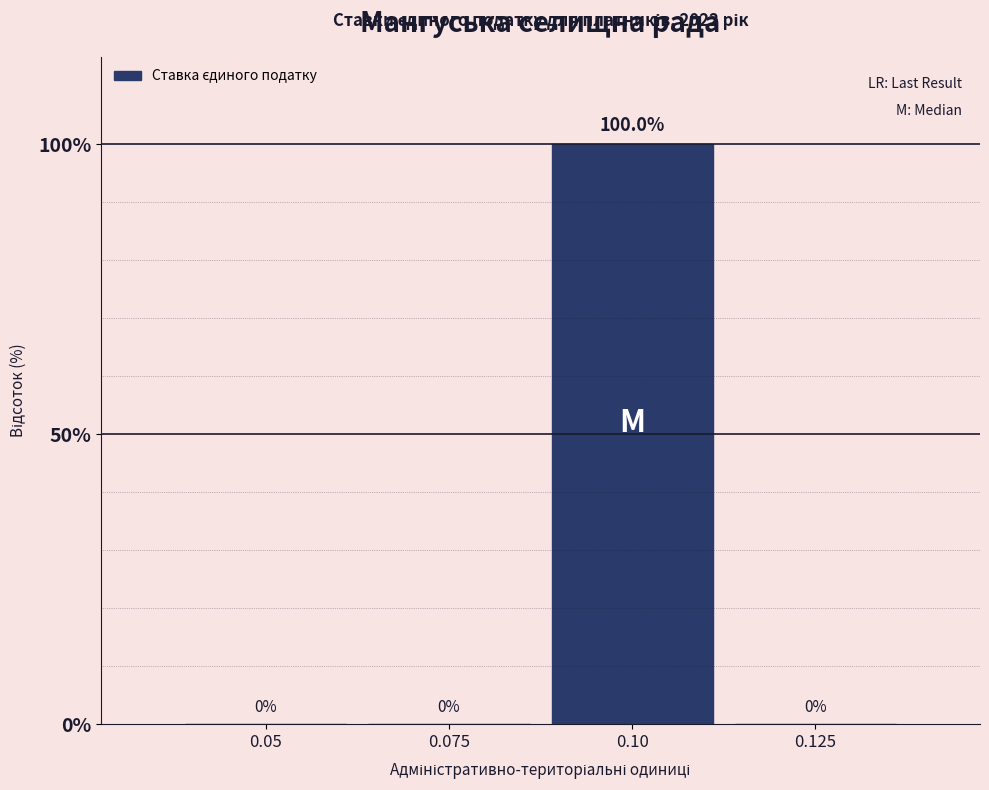

Reading right to left, list all the values displayed in this chart.

0.125=0	0.10=100	0.075=0	0.05=0